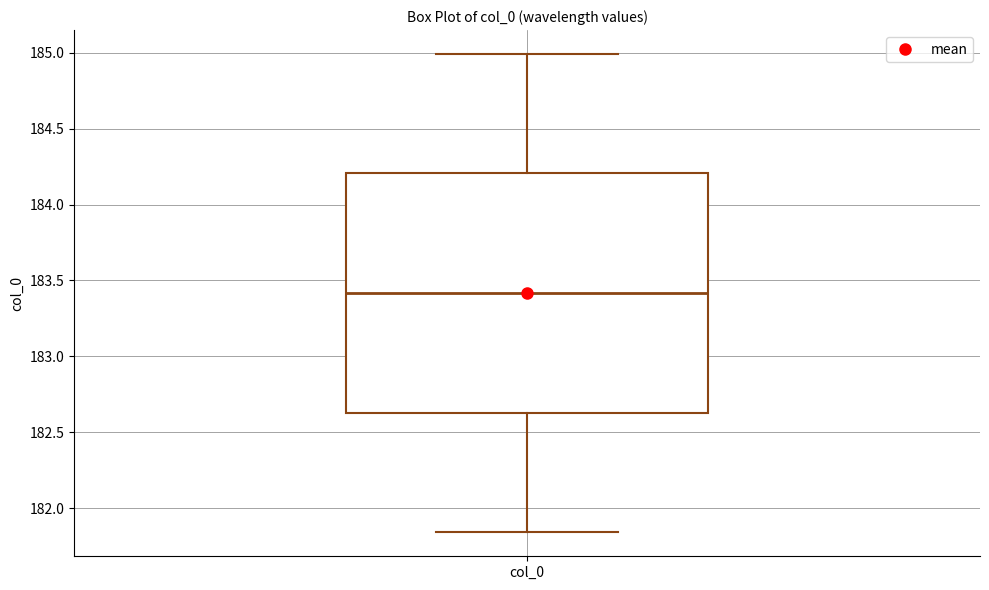

Read this box plot against the y-axis: the position of the median line, the range covered by the box, and the ends of both whiskers. The values are not printed on the chart, so give them approximately, as read against the axis.

median 183.40, box 182.65 to 184.20, whiskers 181.85 to 185.00